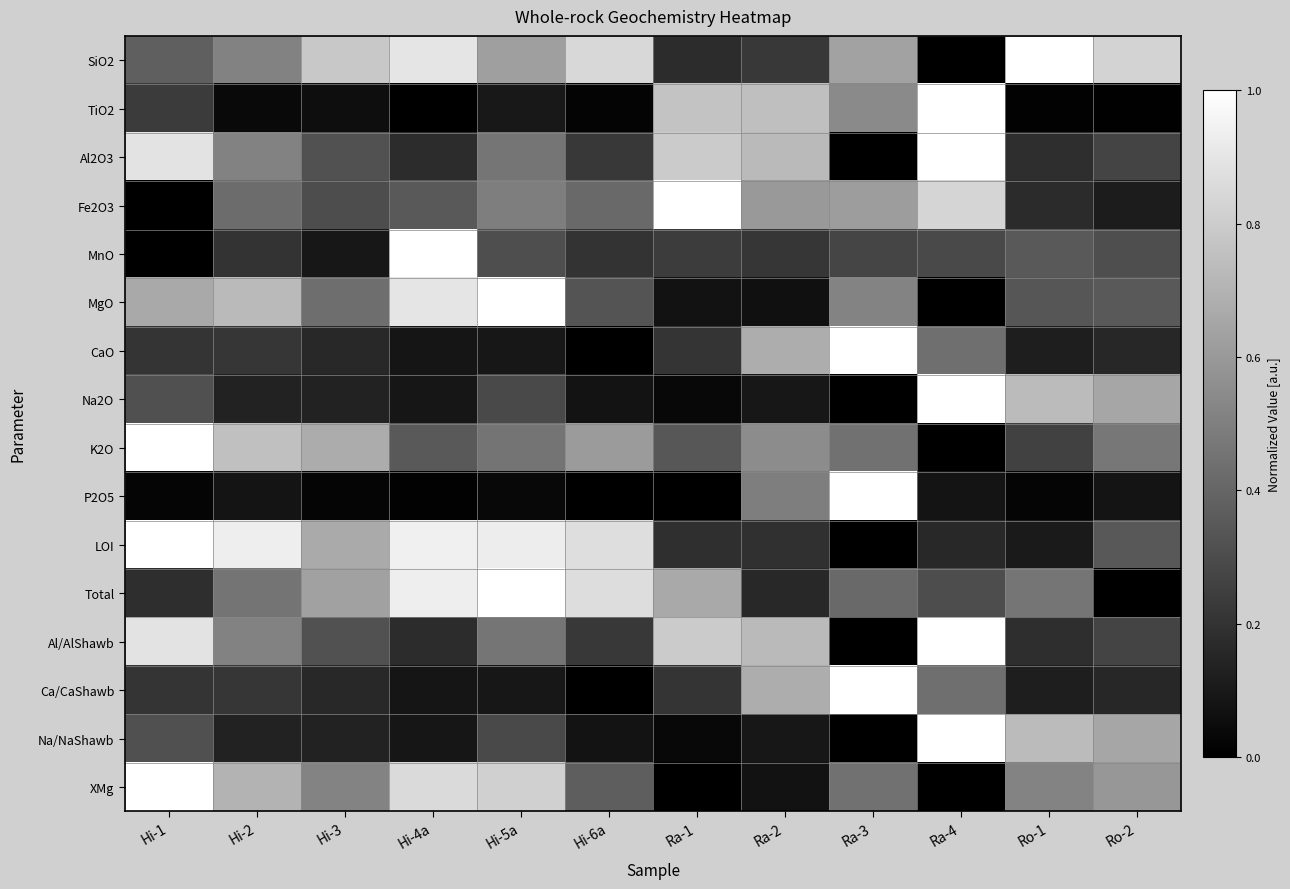

Reading right to left, what are all the values shown in this chart?

SiO2: Ro-2=0.8	Ro-1=1.0	Ra-4=0.0	Ra-3=0.6	Ra-2=0.2	Ra-1=0.2	Hi-6a=0.8	Hi-5a=0.6	Hi-4a=0.9	Hi-3=0.8	Hi-2=0.5	Hi-1=0.4
TiO2: Ro-2=0.0	Ro-1=0.0	Ra-4=1.0	Ra-3=0.5	Ra-2=0.7	Ra-1=0.8	Hi-6a=0.0	Hi-5a=0.1	Hi-4a=0.0	Hi-3=0.1	Hi-2=0.0	Hi-1=0.2
Al2O3: Ro-2=0.3	Ro-1=0.2	Ra-4=1.0	Ra-3=0.0	Ra-2=0.7	Ra-1=0.8	Hi-6a=0.2	Hi-5a=0.5	Hi-4a=0.2	Hi-3=0.3	Hi-2=0.5	Hi-1=0.9
Fe2O3: Ro-2=0.1	Ro-1=0.2	Ra-4=0.8	Ra-3=0.6	Ra-2=0.6	Ra-1=1.0	Hi-6a=0.4	Hi-5a=0.5	Hi-4a=0.3	Hi-3=0.3	Hi-2=0.4	Hi-1=0.0
MnO: Ro-2=0.3	Ro-1=0.4	Ra-4=0.3	Ra-3=0.3	Ra-2=0.2	Ra-1=0.2	Hi-6a=0.2	Hi-5a=0.3	Hi-4a=1.0	Hi-3=0.1	Hi-2=0.2	Hi-1=0.0
MgO: Ro-2=0.3	Ro-1=0.3	Ra-4=0.0	Ra-3=0.5	Ra-2=0.1	Ra-1=0.1	Hi-6a=0.3	Hi-5a=1.0	Hi-4a=0.9	Hi-3=0.4	Hi-2=0.7	Hi-1=0.7
CaO: Ro-2=0.2	Ro-1=0.1	Ra-4=0.4	Ra-3=1.0	Ra-2=0.7	Ra-1=0.2	Hi-6a=0.0	Hi-5a=0.1	Hi-4a=0.1	Hi-3=0.2	Hi-2=0.2	Hi-1=0.2
Na2O: Ro-2=0.6	Ro-1=0.7	Ra-4=1.0	Ra-3=0.0	Ra-2=0.1	Ra-1=0.0	Hi-6a=0.1	Hi-5a=0.3	Hi-4a=0.1	Hi-3=0.1	Hi-2=0.1	Hi-1=0.3
K2O: Ro-2=0.5	Ro-1=0.3	Ra-4=0.0	Ra-3=0.4	Ra-2=0.5	Ra-1=0.3	Hi-6a=0.6	Hi-5a=0.5	Hi-4a=0.4	Hi-3=0.7	Hi-2=0.8	Hi-1=1.0
P2O5: Ro-2=0.1	Ro-1=0.0	Ra-4=0.1	Ra-3=1.0	Ra-2=0.5	Ra-1=0.0	Hi-6a=0.0	Hi-5a=0.0	Hi-4a=0.0	Hi-3=0.0	Hi-2=0.1	Hi-1=0.0
LOI: Ro-2=0.3	Ro-1=0.1	Ra-4=0.2	Ra-3=0.0	Ra-2=0.2	Ra-1=0.2	Hi-6a=0.9	Hi-5a=0.9	Hi-4a=0.9	Hi-3=0.7	Hi-2=0.9	Hi-1=1.0
Total: Ro-2=0.0	Ro-1=0.5	Ra-4=0.3	Ra-3=0.4	Ra-2=0.2	Ra-1=0.7	Hi-6a=0.9	Hi-5a=1.0	Hi-4a=0.9	Hi-3=0.6	Hi-2=0.5	Hi-1=0.2
Al/AlShawb: Ro-2=0.3	Ro-1=0.2	Ra-4=1.0	Ra-3=0.0	Ra-2=0.7	Ra-1=0.8	Hi-6a=0.2	Hi-5a=0.5	Hi-4a=0.2	Hi-3=0.3	Hi-2=0.5	Hi-1=0.9
Ca/CaShawb: Ro-2=0.2	Ro-1=0.1	Ra-4=0.4	Ra-3=1.0	Ra-2=0.7	Ra-1=0.2	Hi-6a=0.0	Hi-5a=0.1	Hi-4a=0.1	Hi-3=0.2	Hi-2=0.2	Hi-1=0.2
Na/NaShawb: Ro-2=0.6	Ro-1=0.7	Ra-4=1.0	Ra-3=0.0	Ra-2=0.1	Ra-1=0.0	Hi-6a=0.1	Hi-5a=0.3	Hi-4a=0.1	Hi-3=0.1	Hi-2=0.1	Hi-1=0.3
XMg: Ro-2=0.6	Ro-1=0.5	Ra-4=0.0	Ra-3=0.4	Ra-2=0.1	Ra-1=0.0	Hi-6a=0.4	Hi-5a=0.8	Hi-4a=0.9	Hi-3=0.5	Hi-2=0.7	Hi-1=1.0